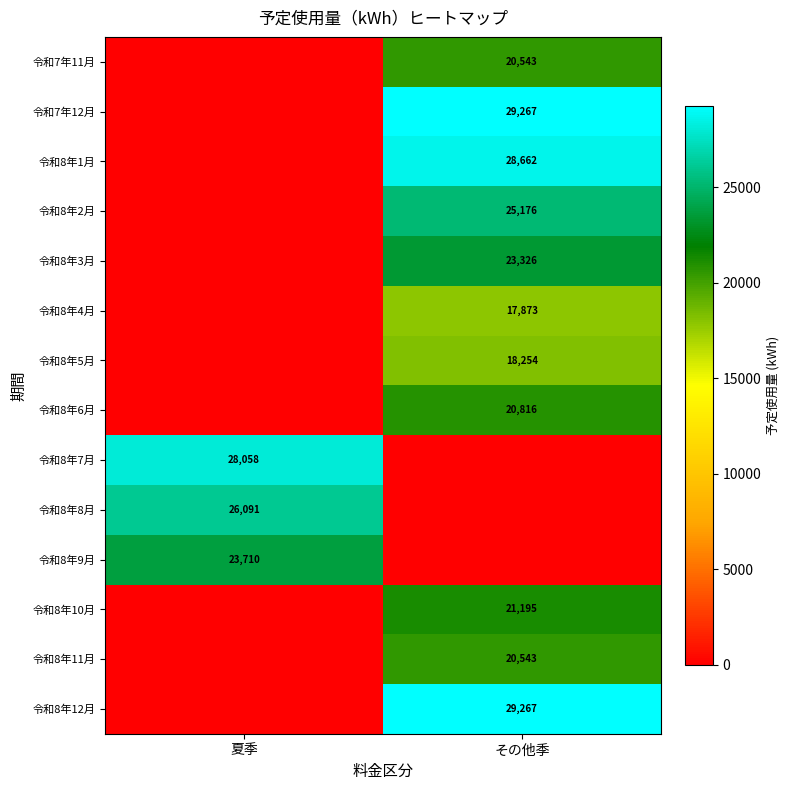

At which category is the sum across all series the highest?

その他季